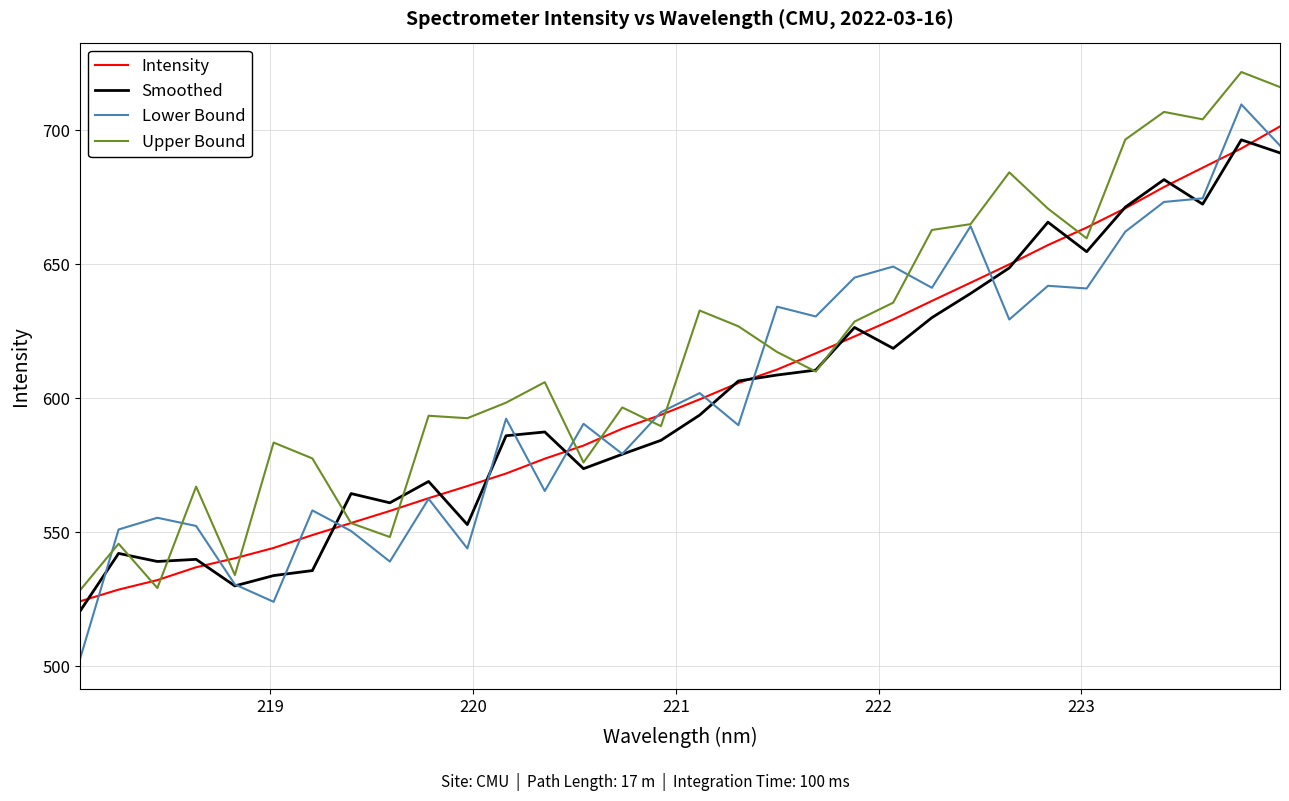

True or false: Intensity has more than 0 interior local peaks.

False